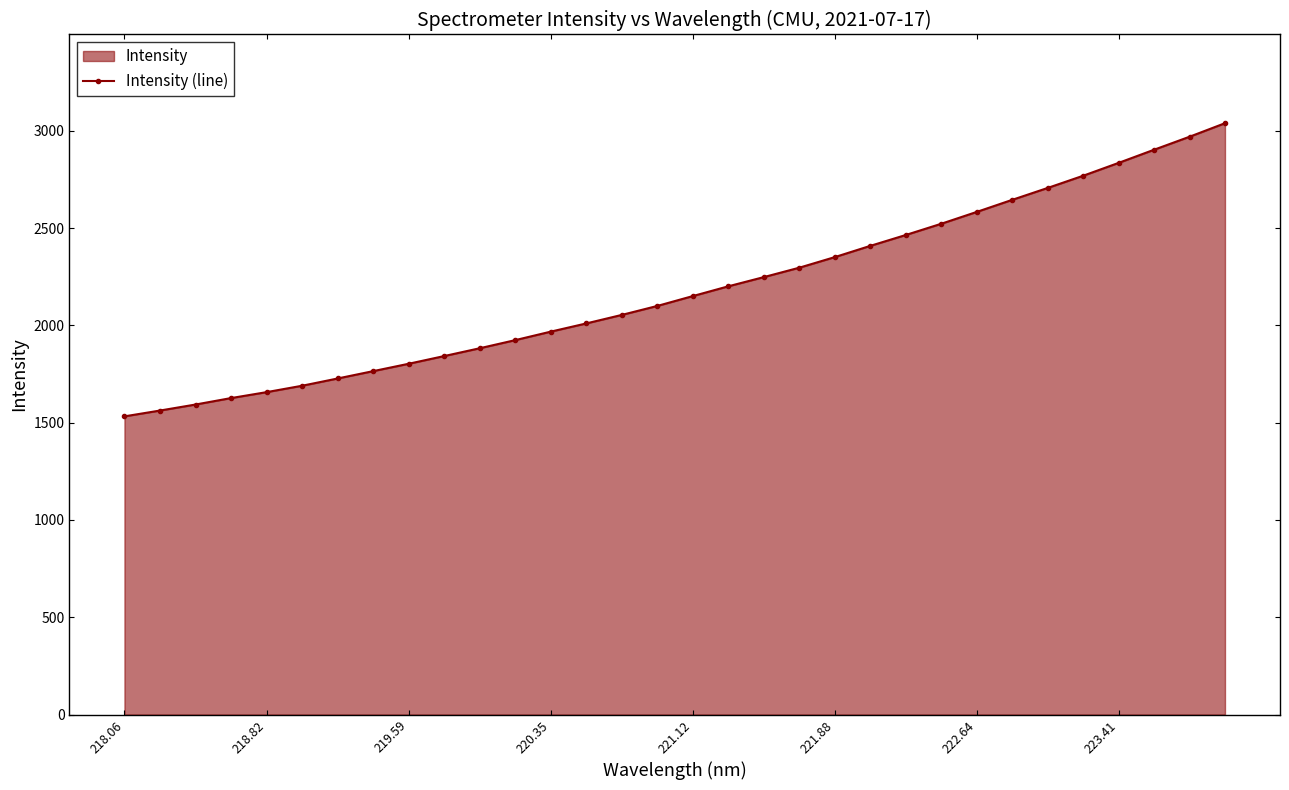

What is the difference between the values at 221.12 and 222.64?

432.4